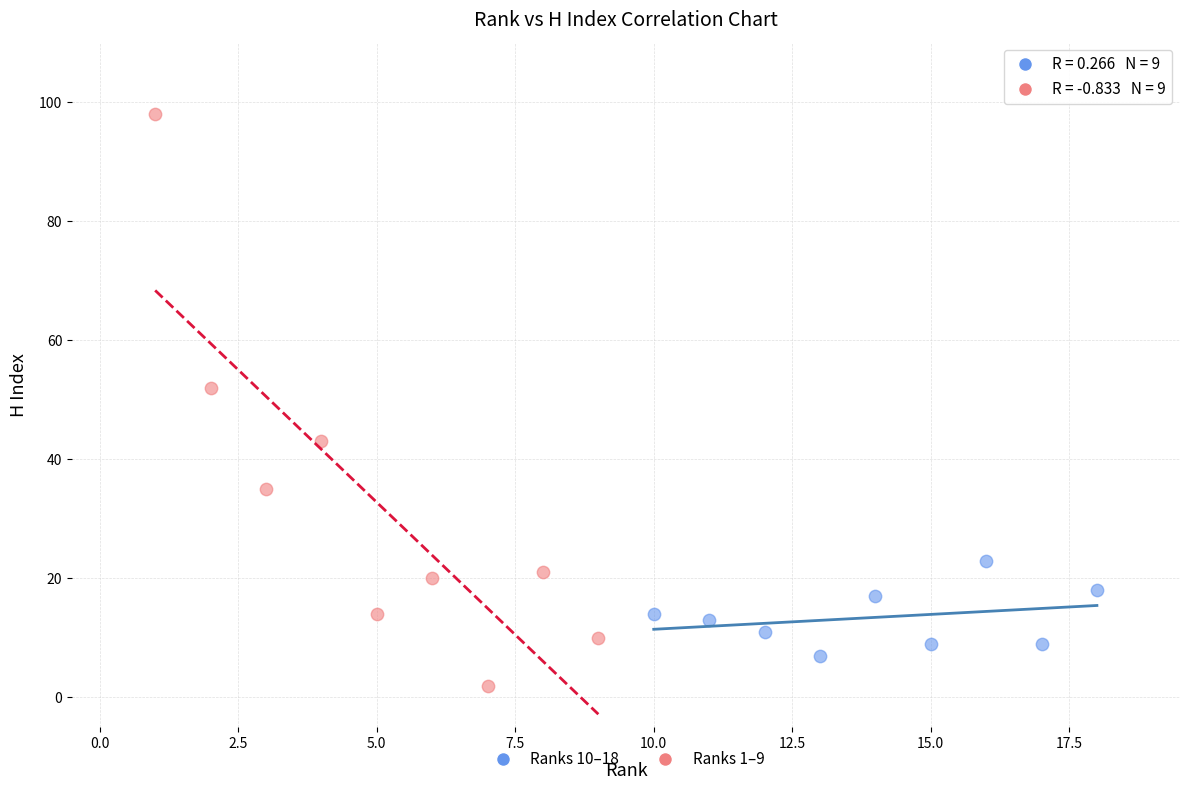

Which series contains the lowest Y value?

Ranks 1–9